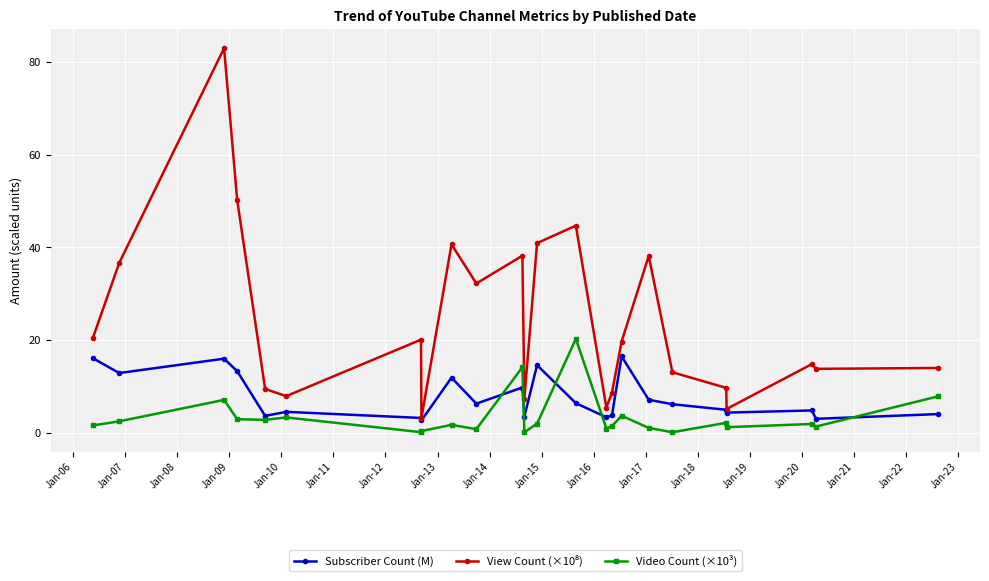

At how many categories does at least one series exceed 31?

9